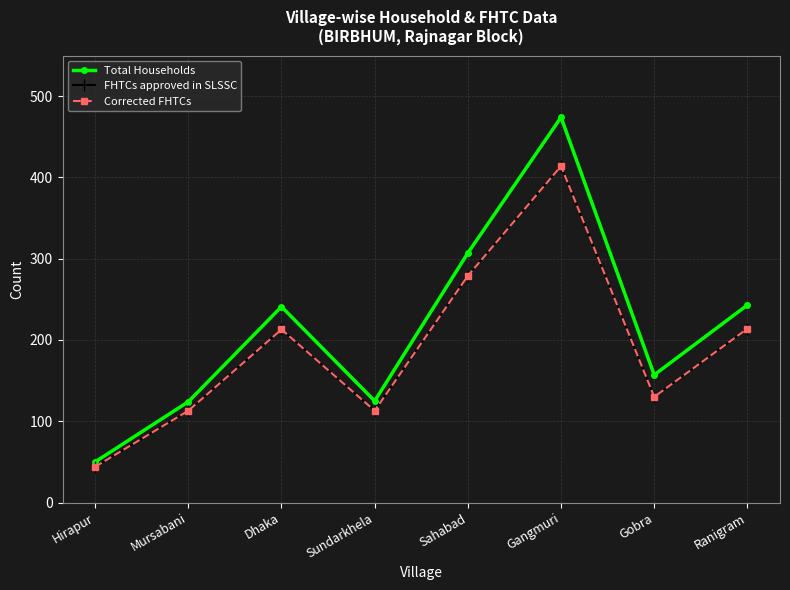

Does the chart have visible grid lines?

Yes